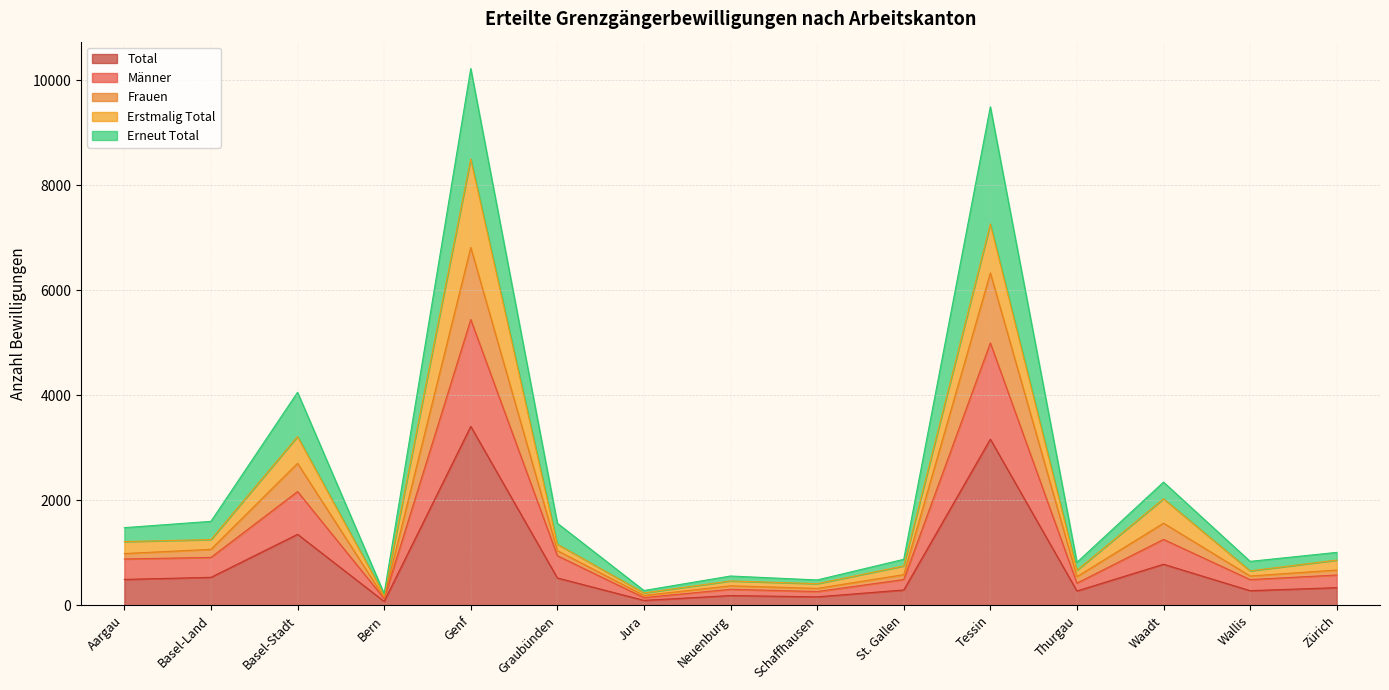

What is the difference between the maximum and minimum values in the Total series?

3333